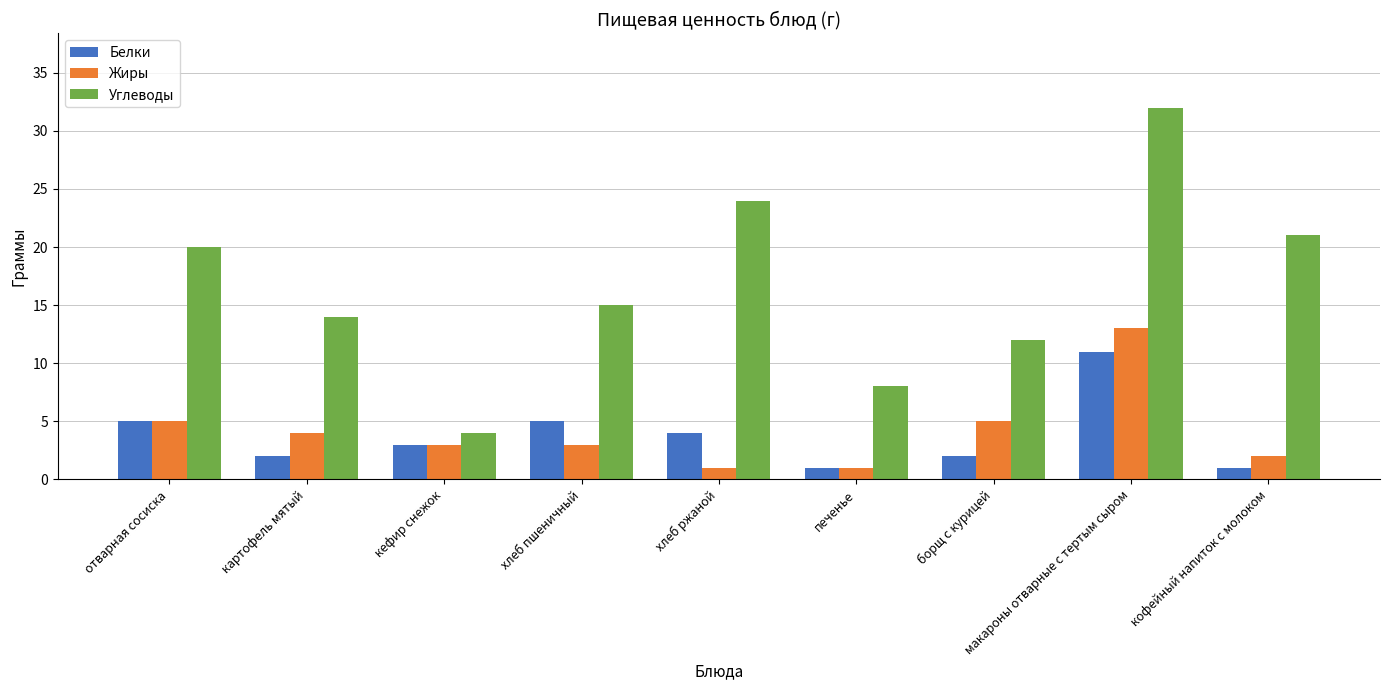

What is the label of the 9th bar from the right?

отварная сосиска